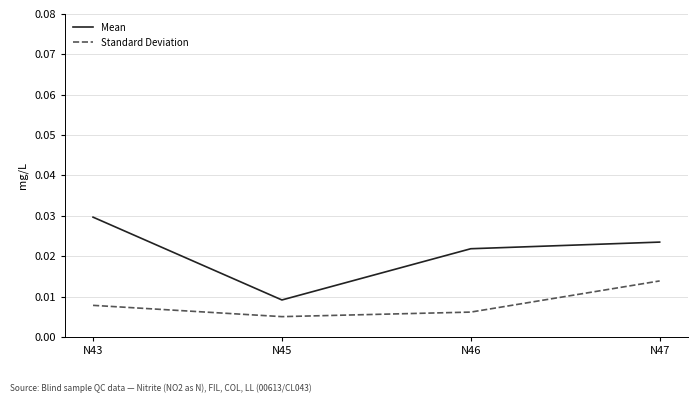

True or false: Mean and Standard Deviation intersect in this chart.

False